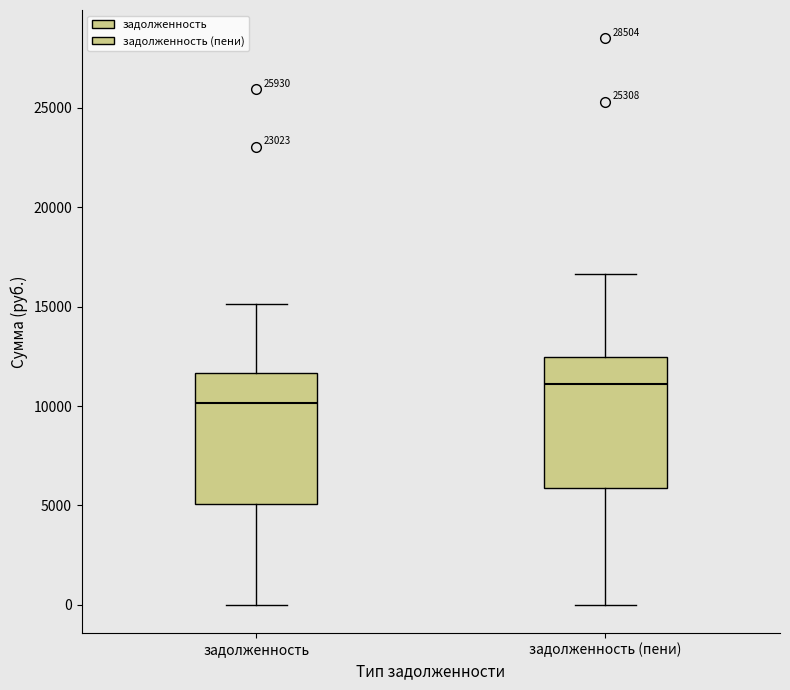

Where does the upper whisker of the box for задолженность end on the y-axis? The values are not printed on the chart, so give them approximately, as read against the axis.

15000